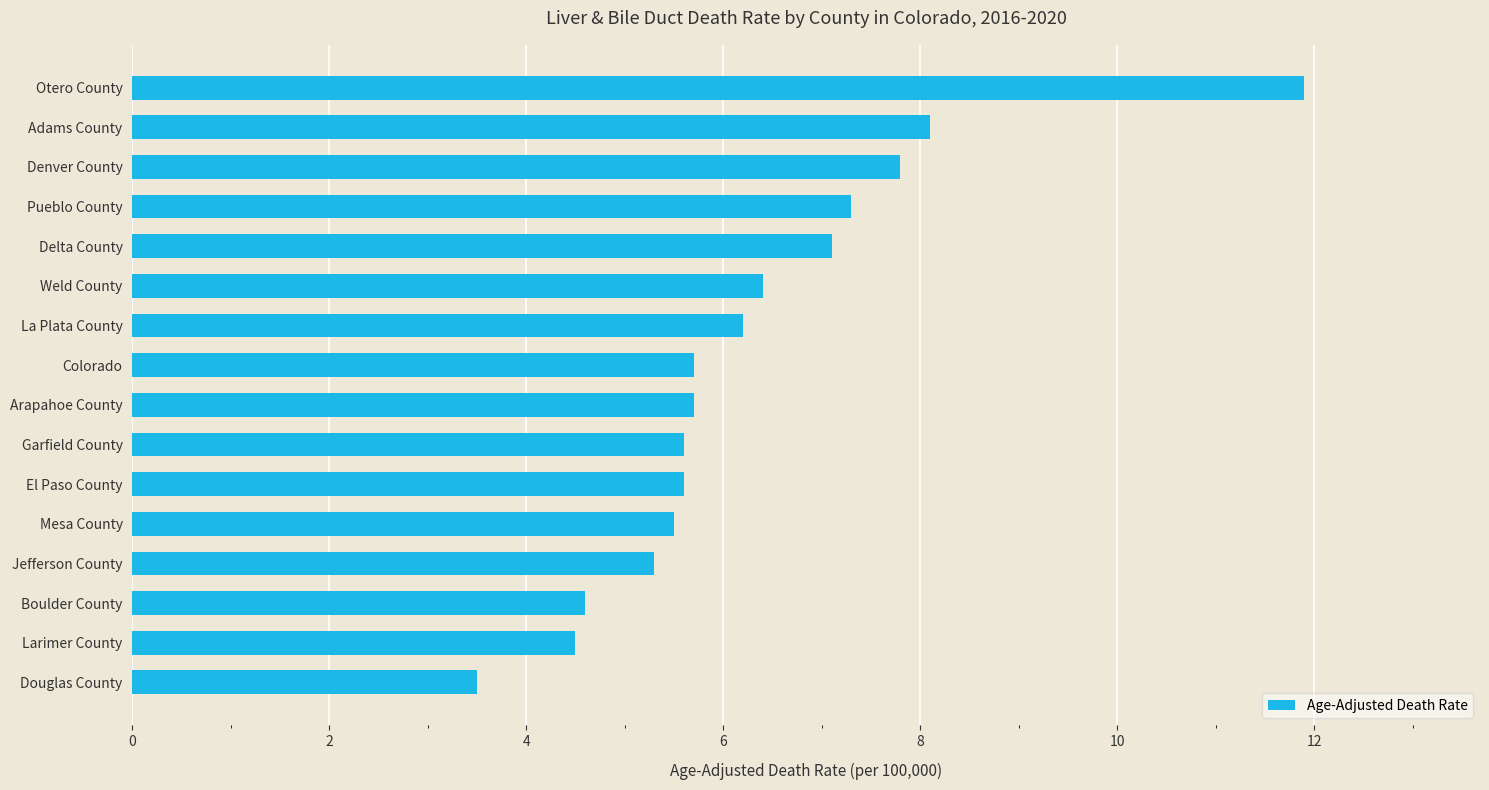

What is the difference between the maximum and minimum values?

8.4